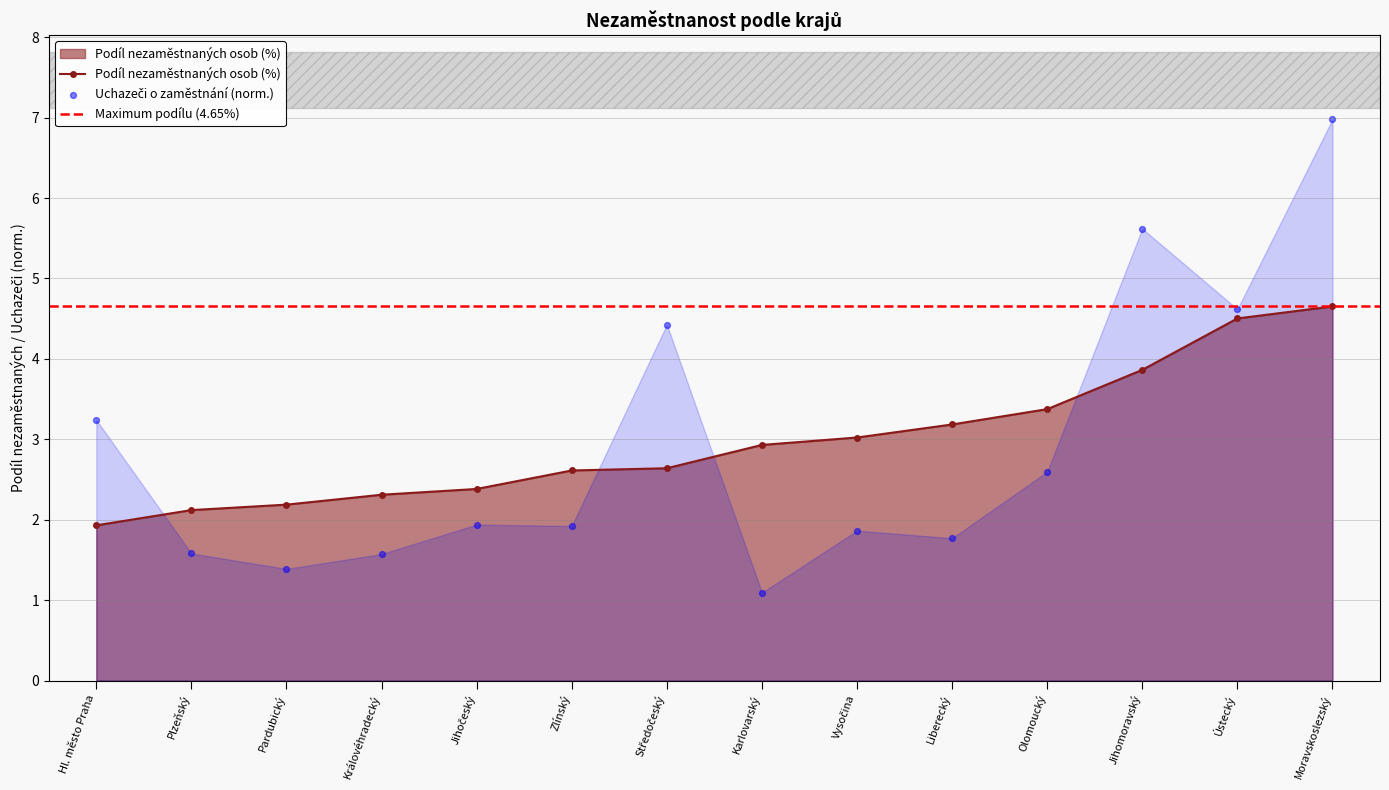

Which series has the largest total across all categories?

Podil_nezamestnanosti